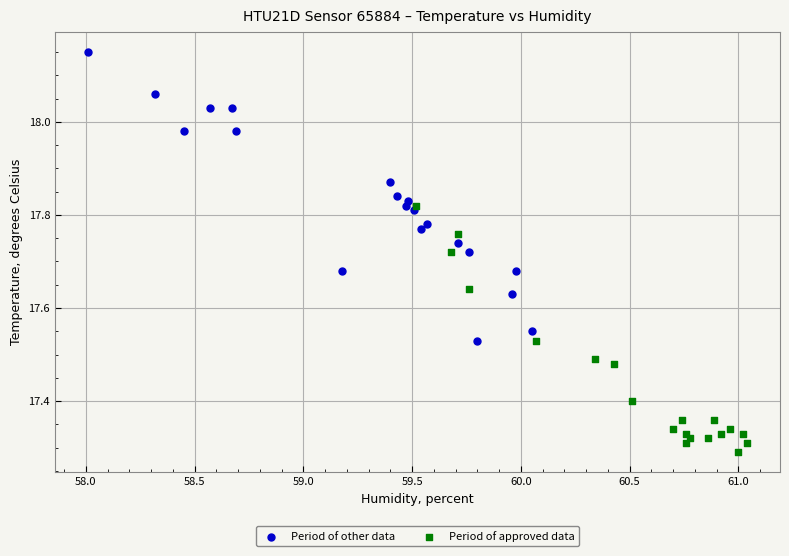

Which series has the largest Y range (max minus min)?

Period of other data